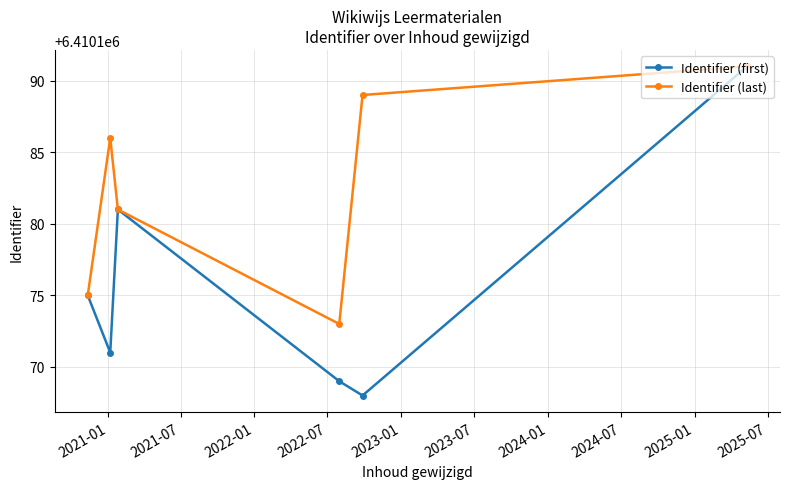

True or false: Identifier (first) has more than 0 points higher than both neighbors.

True